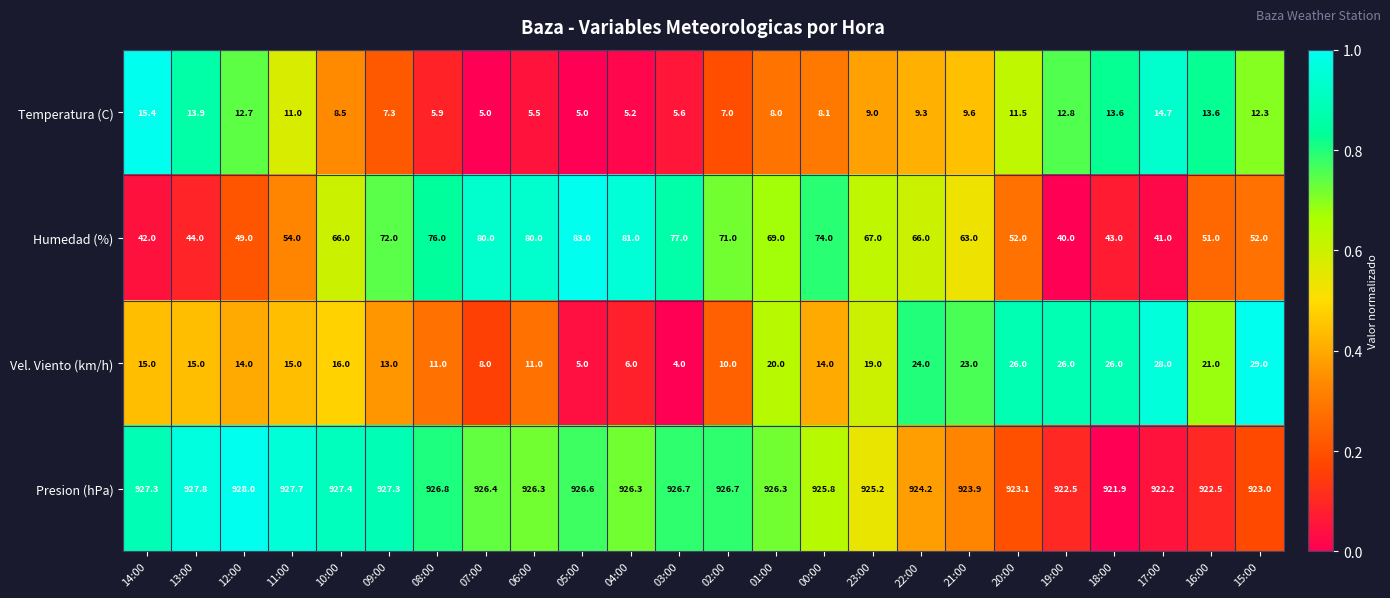

Rank the series at 03:00 from highest to lowest value.

Presion (hPa), Humedad (%), Temperatura (C), Vel. Viento (km/h)